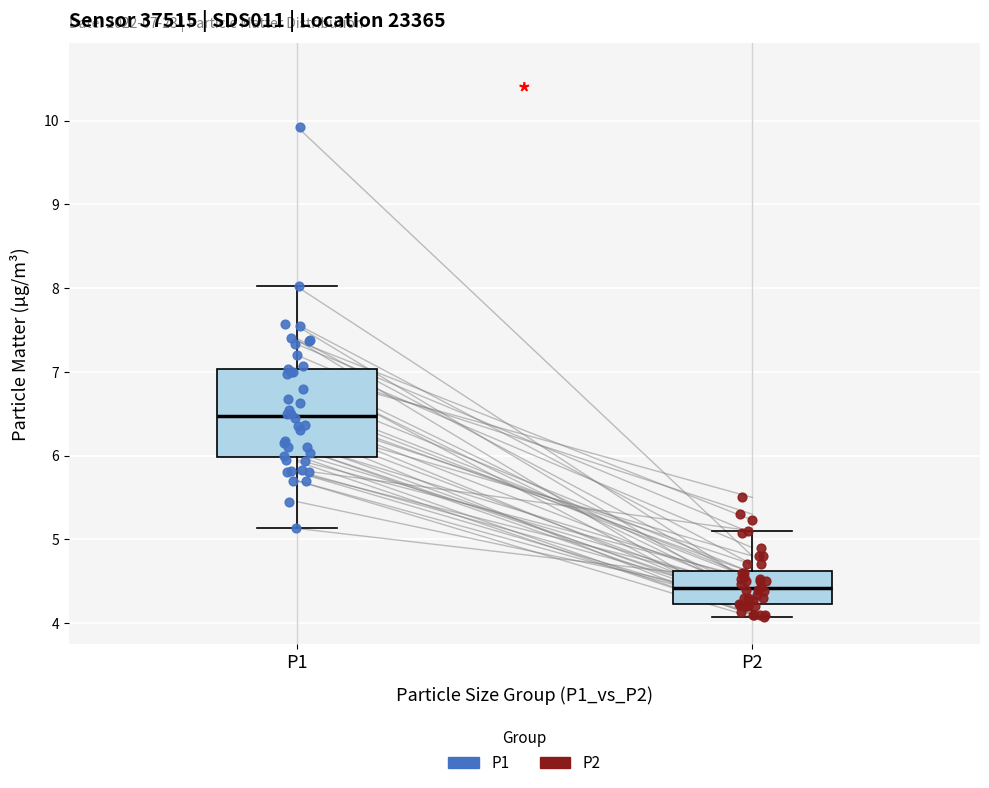

Which box is the tallest, from its lower edge to its upper edge?

P1